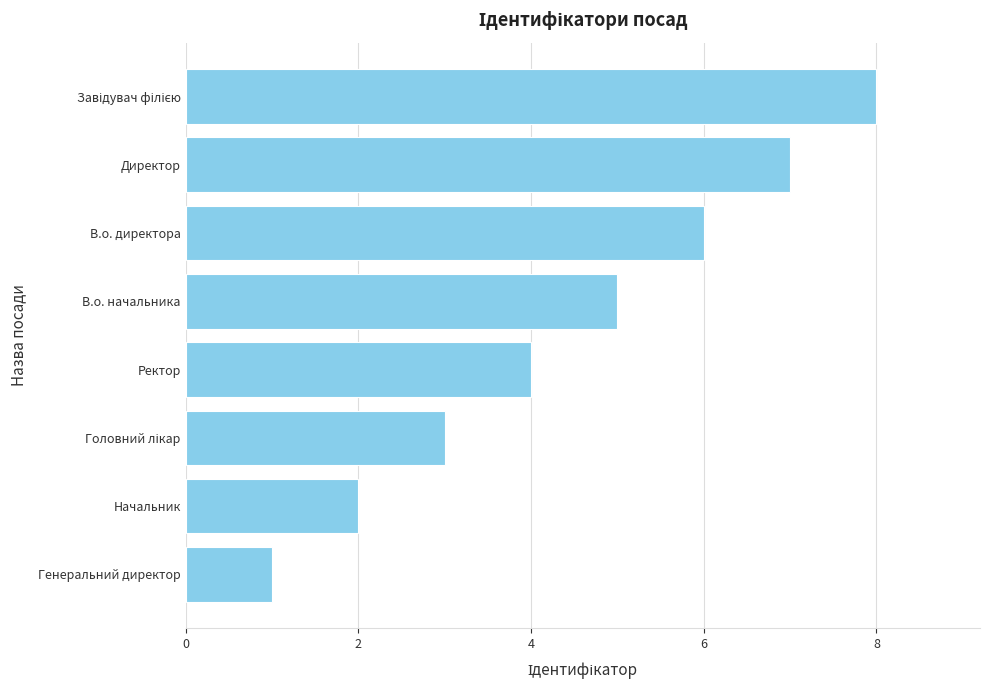

What position from the bottom is Начальник?

2